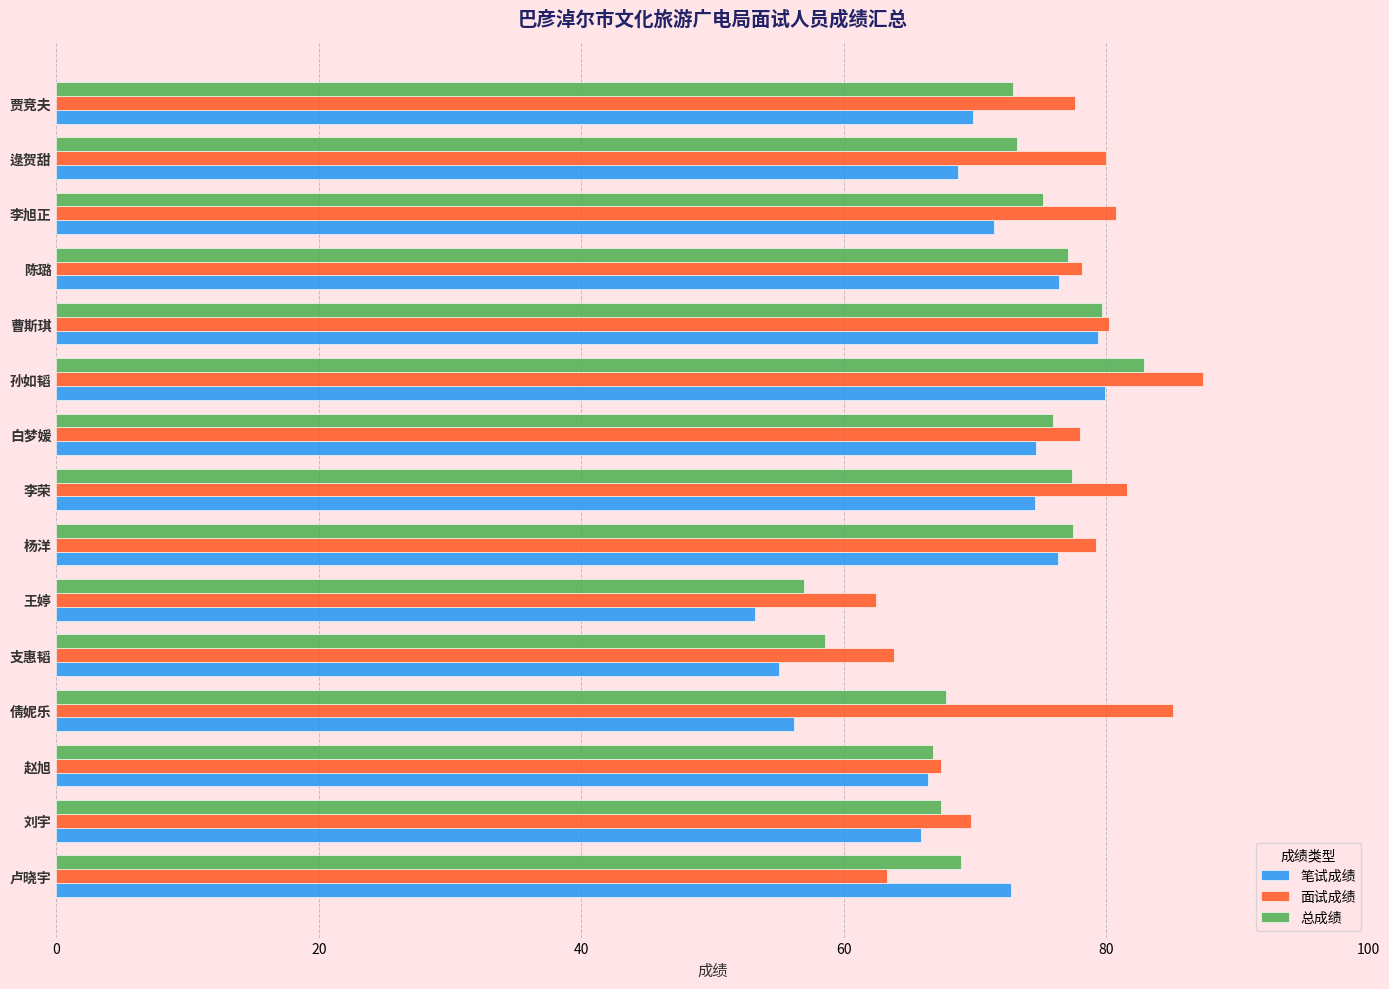

The 面试成绩 series shows 84.8 at 支惠韬. True or false?

False